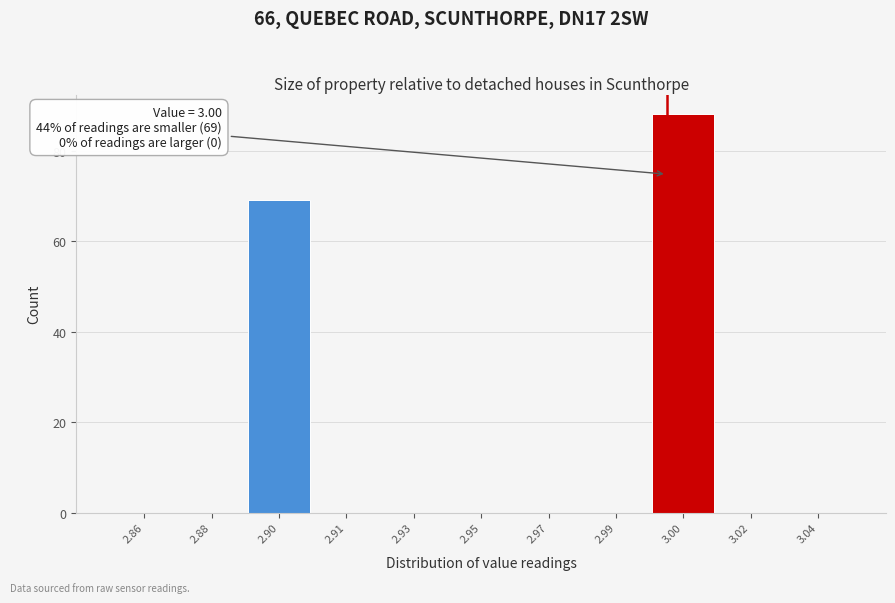

Reading left to right, list all the values displayed in this chart.

2.86=0	2.88=0	2.90=69	2.91=0	2.93=0	2.95=0	2.97=0	2.99=0	3.00=88	3.02=0	3.04=0